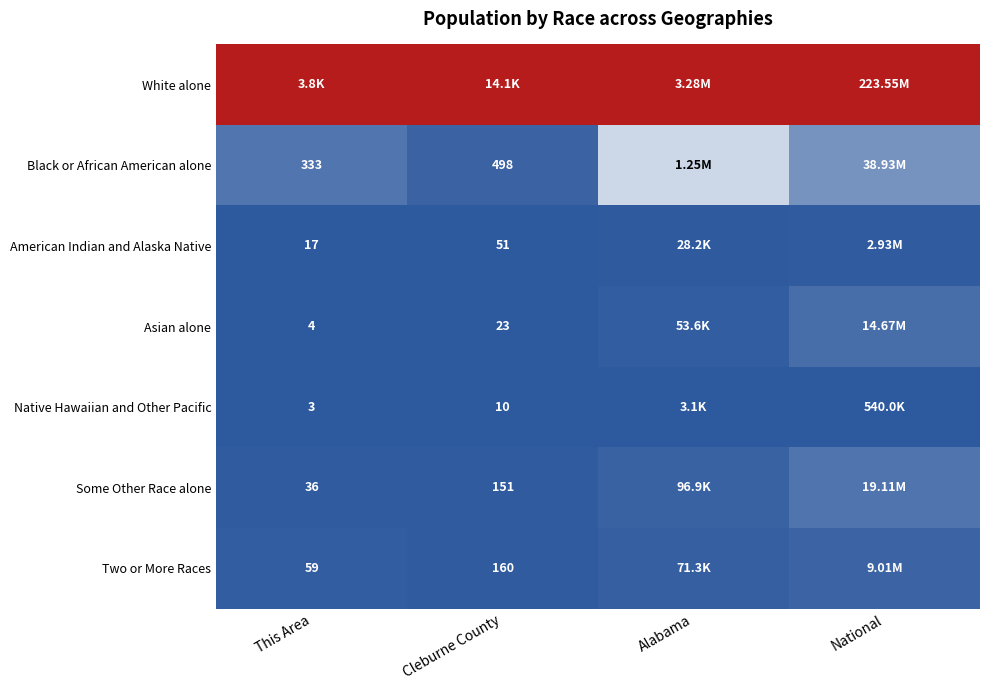

Is the value of Some Other Race alone at This Area greater than the value of Two or More Races at This Area?

No